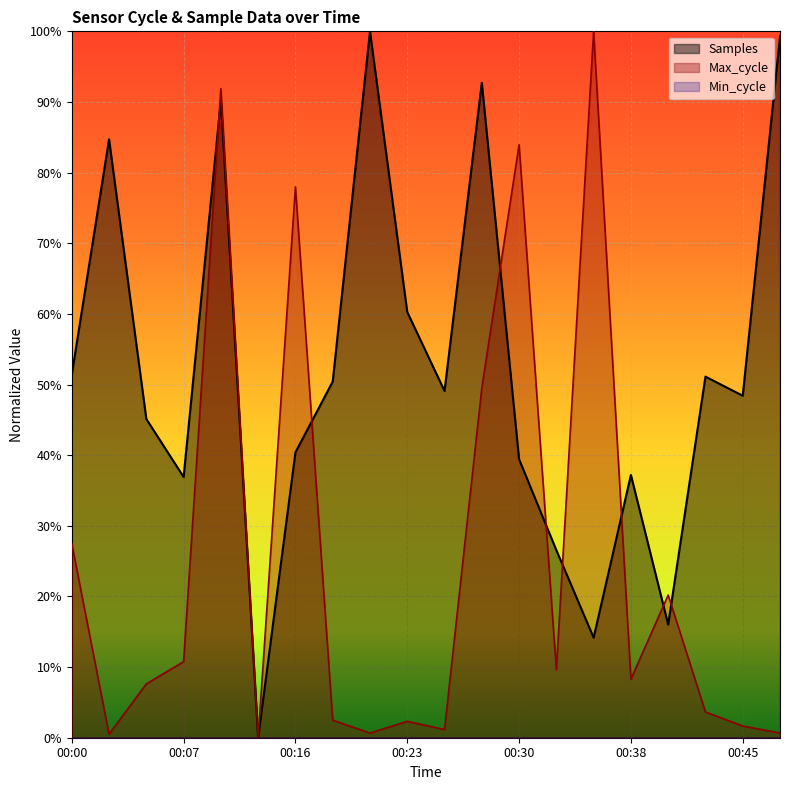

How many values in Max_cycle are above zero?

19